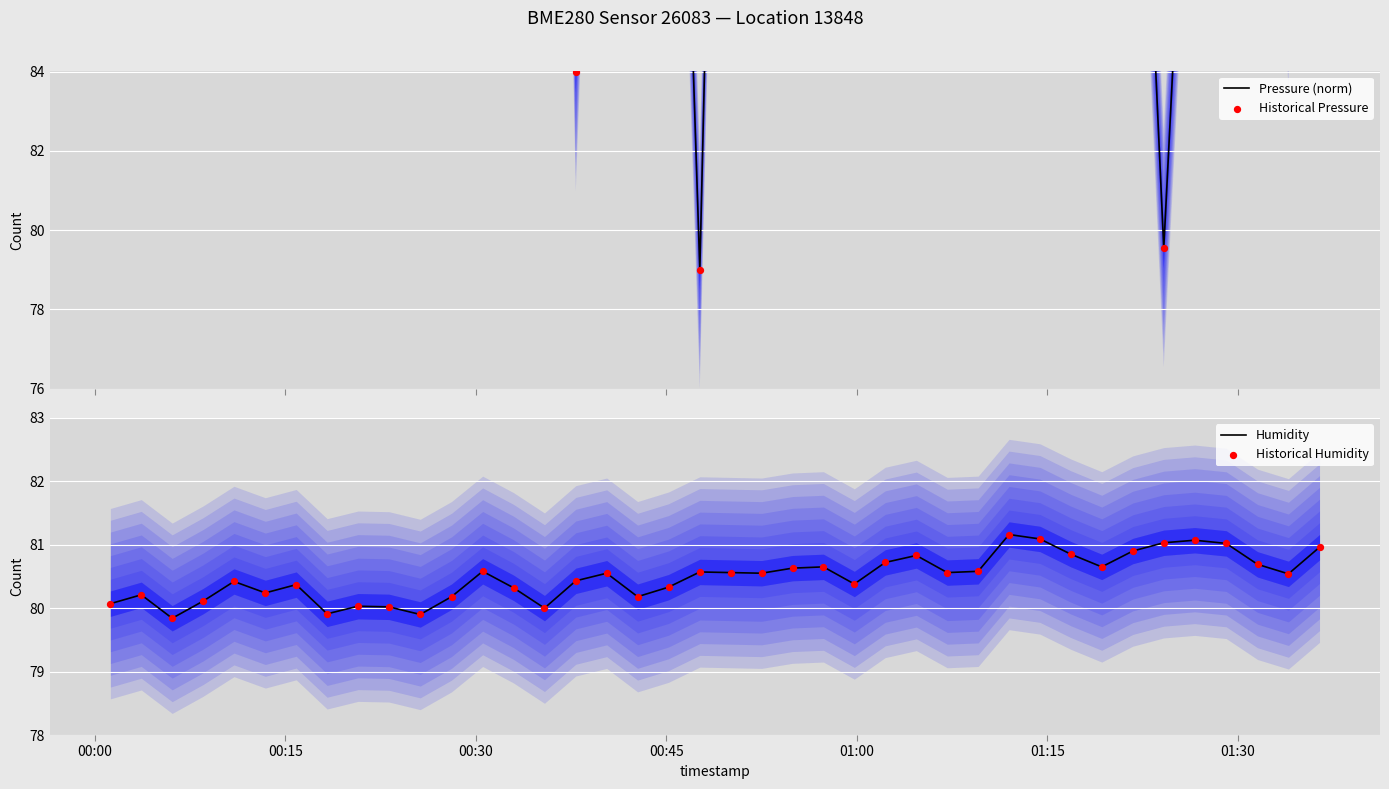

Which series has the largest total across all categories?

Pressure (norm)